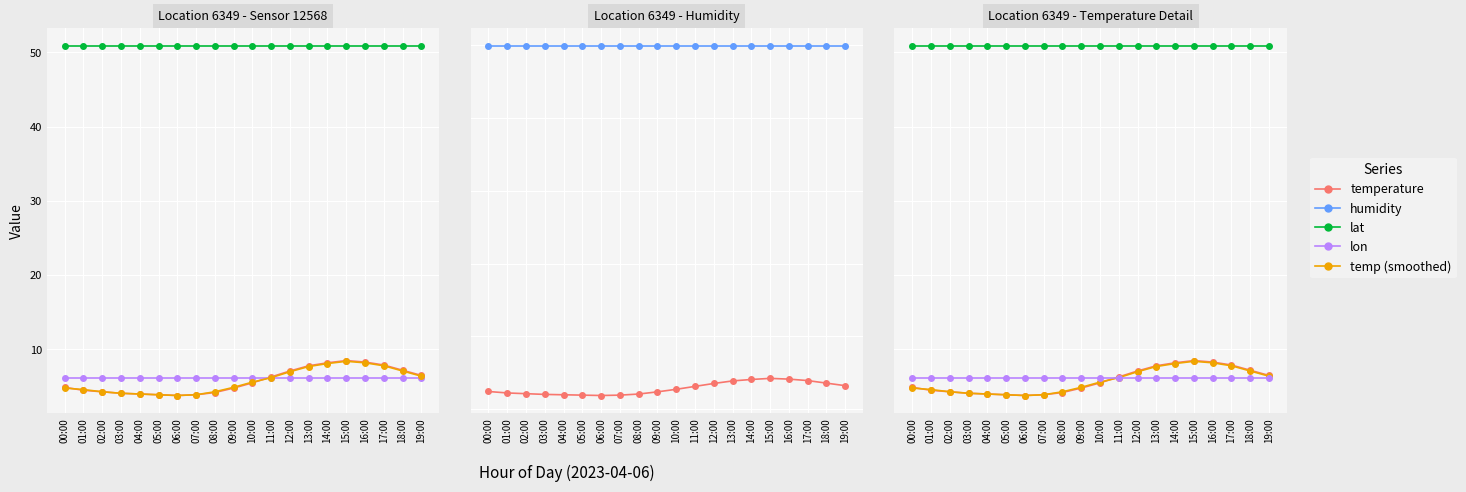

Which series has the largest total across all categories?

humidity